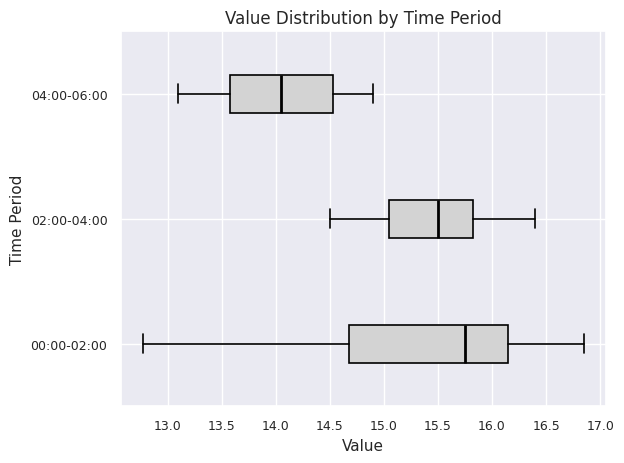

Reading bottom to top, read every box against the x-axis: the position of its median line, the range the box covers, and the ends of its whiskers. The values are not printed on the chart, so give them approximately, as read against the axis.

00:00-02:00: median 15.75, box 14.70 to 16.15, whiskers 12.75 to 16.85
02:00-04:00: median 15.50, box 15.05 to 15.85, whiskers 14.50 to 16.40
04:00-06:00: median 14.05, box 13.60 to 14.55, whiskers 13.10 to 14.90